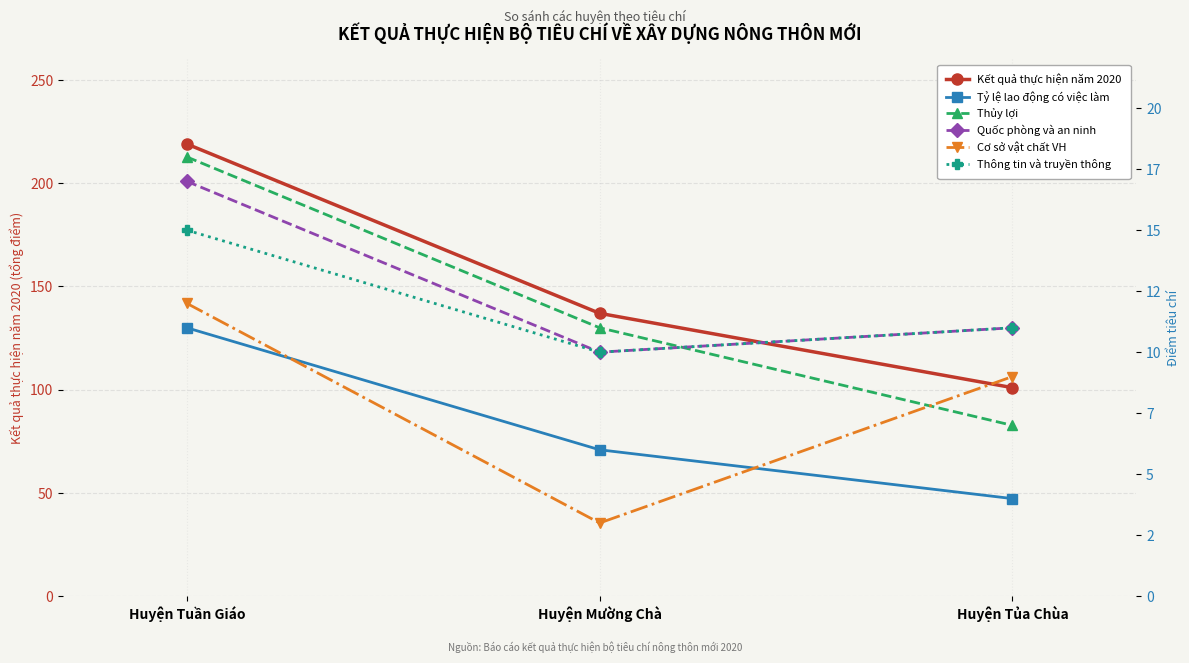

Which label corresponds to the largest value in the chart?

Huyện Tuần Giáo